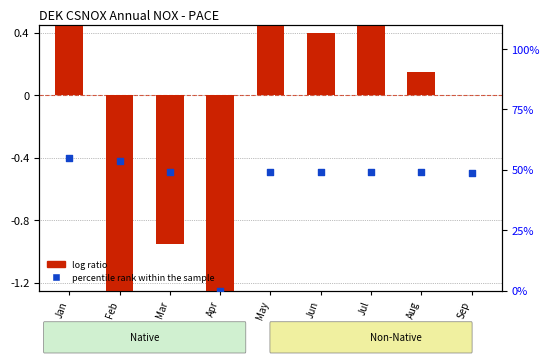

Which series has the largest Y range (max minus min)?

percentile rank within the sample